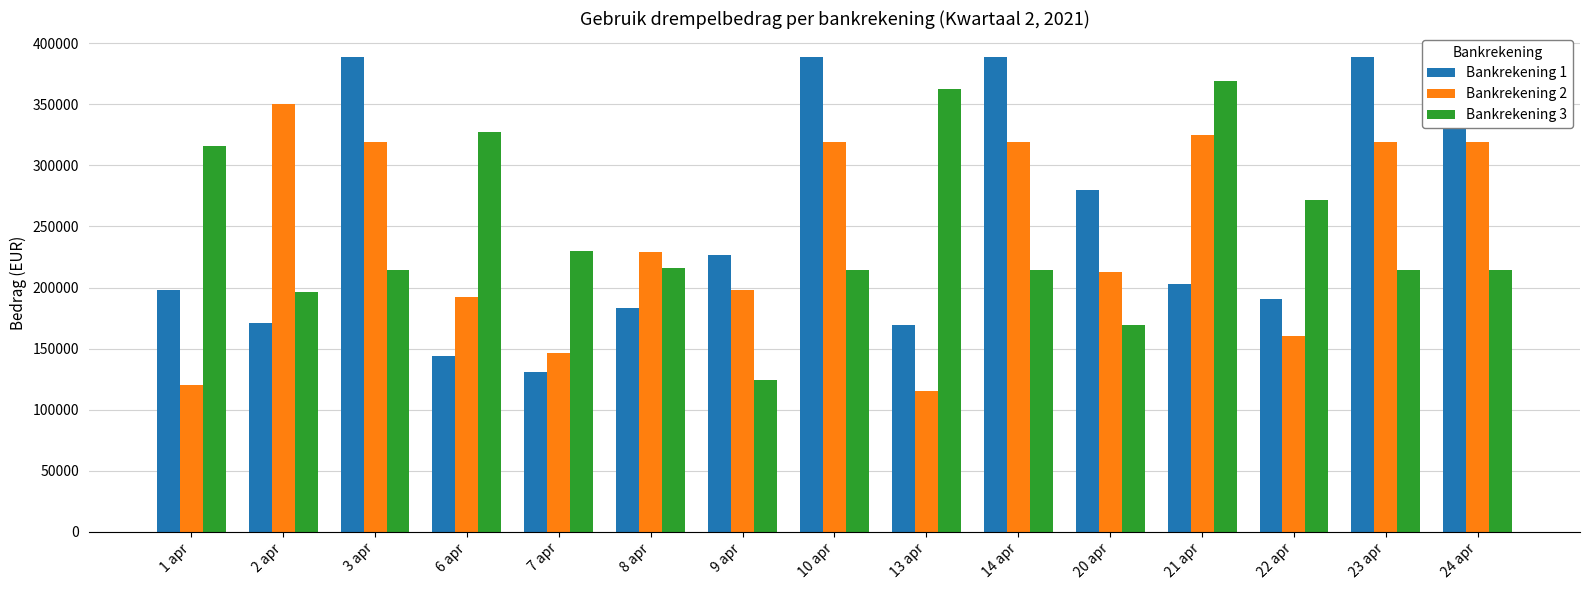

Which category has the highest value in the Bankrekening 3 series?

21 apr